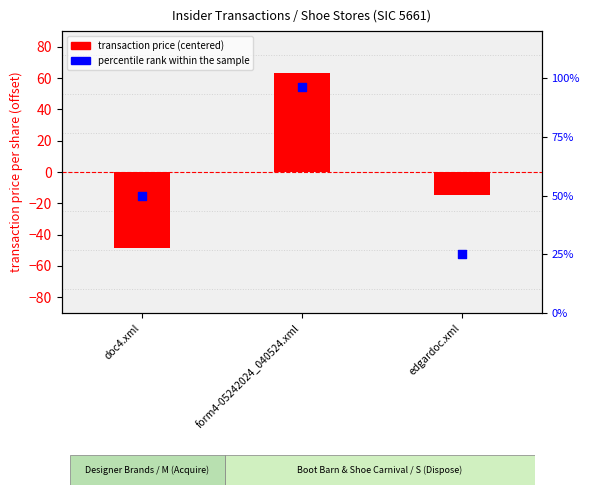

At how many categories does at least one series exceed -23?

3